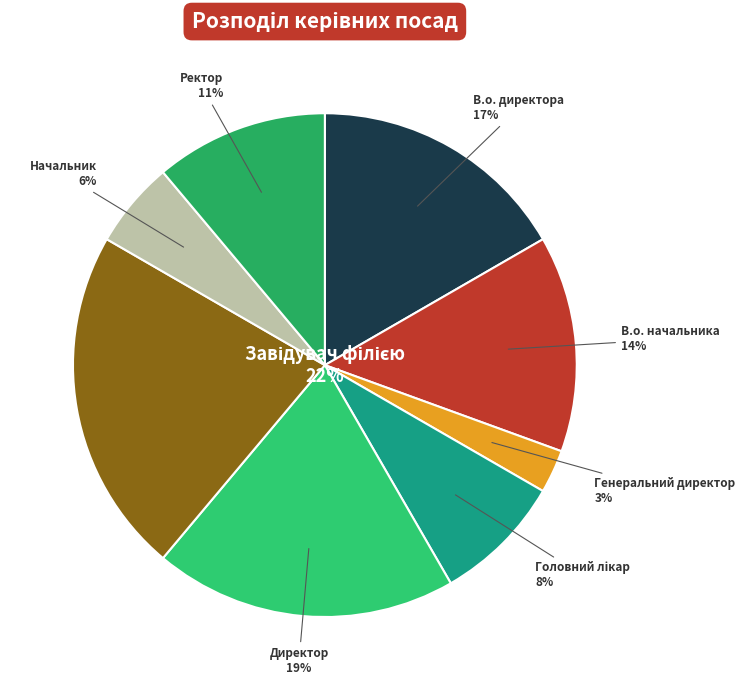

Which slice is the smallest?

Генеральний директор